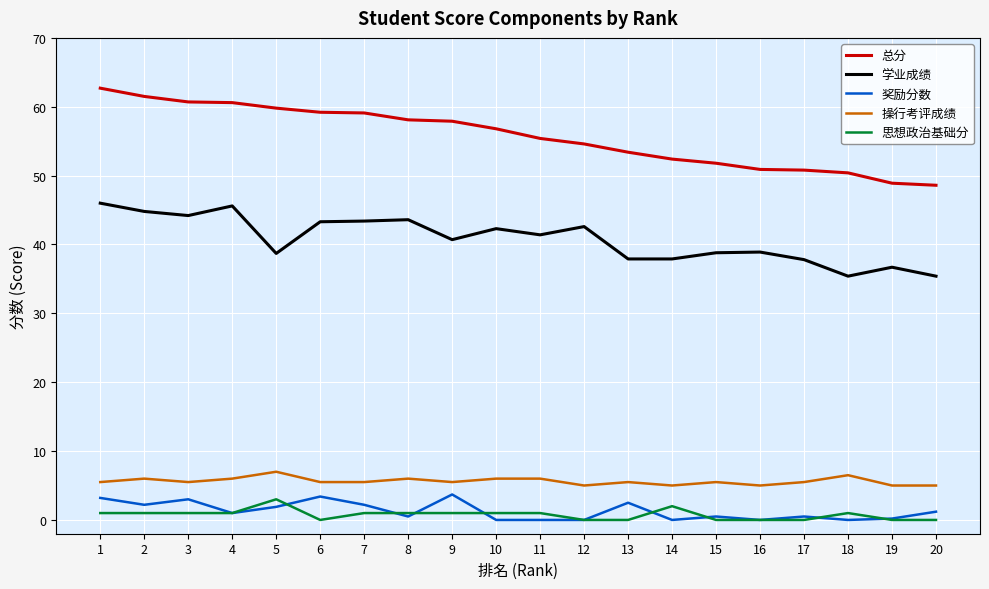

Rank the series by their maximum value, from lowest to highest.

思想政治基础分, 奖励分数, 操行考评成绩, 学业成绩, 总分